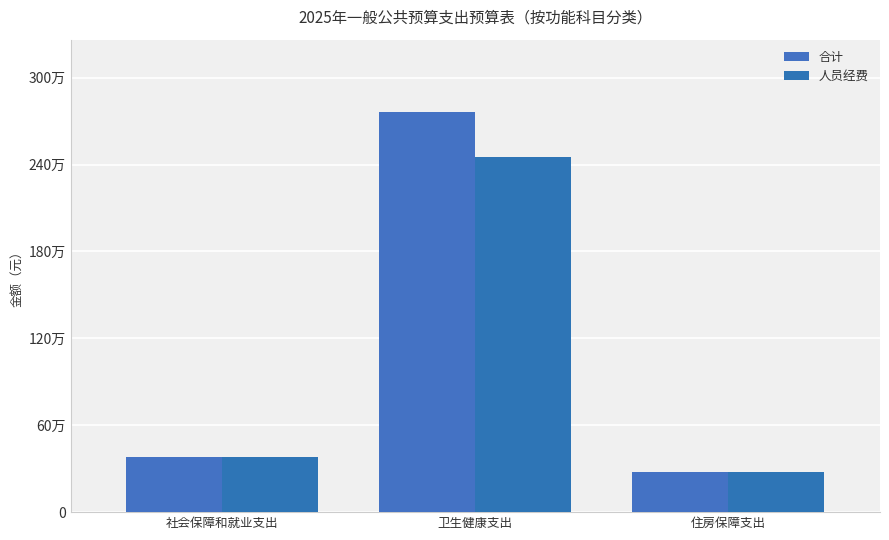

True or false: 人员经费 has a value of 164374.1 at 住房保障支出.

False